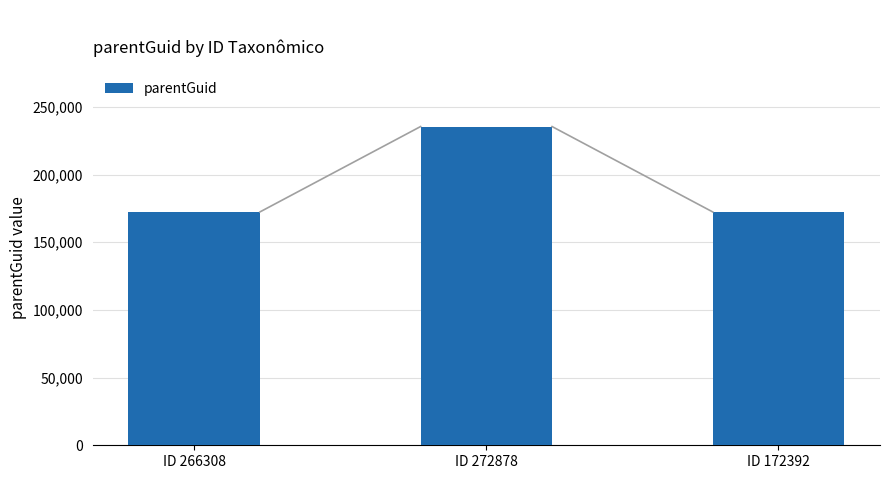

How many bars are there in total?

3